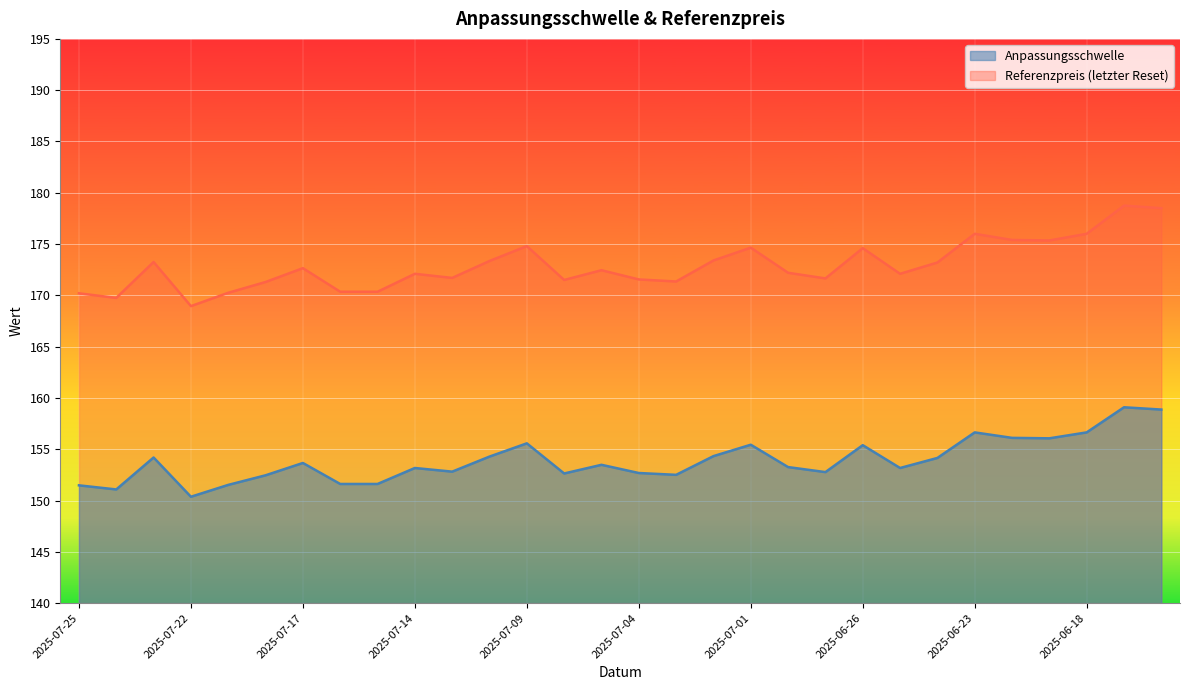

What is the label of the 28th point from the right?

2025-07-23